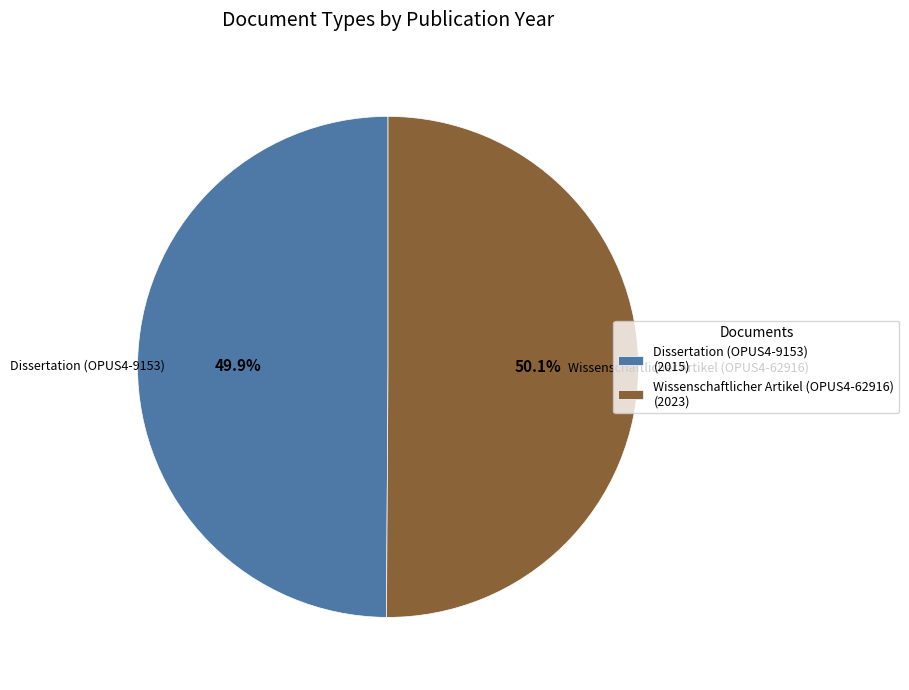

Is there any slice that represents more than half of the pie?

Yes